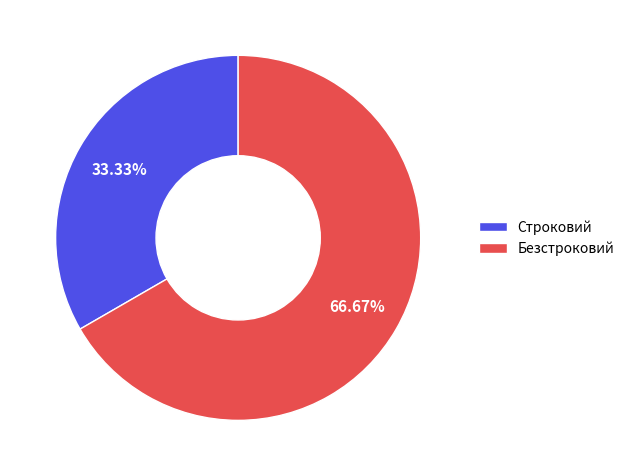

Which category accounts for the majority?

Безстроковий